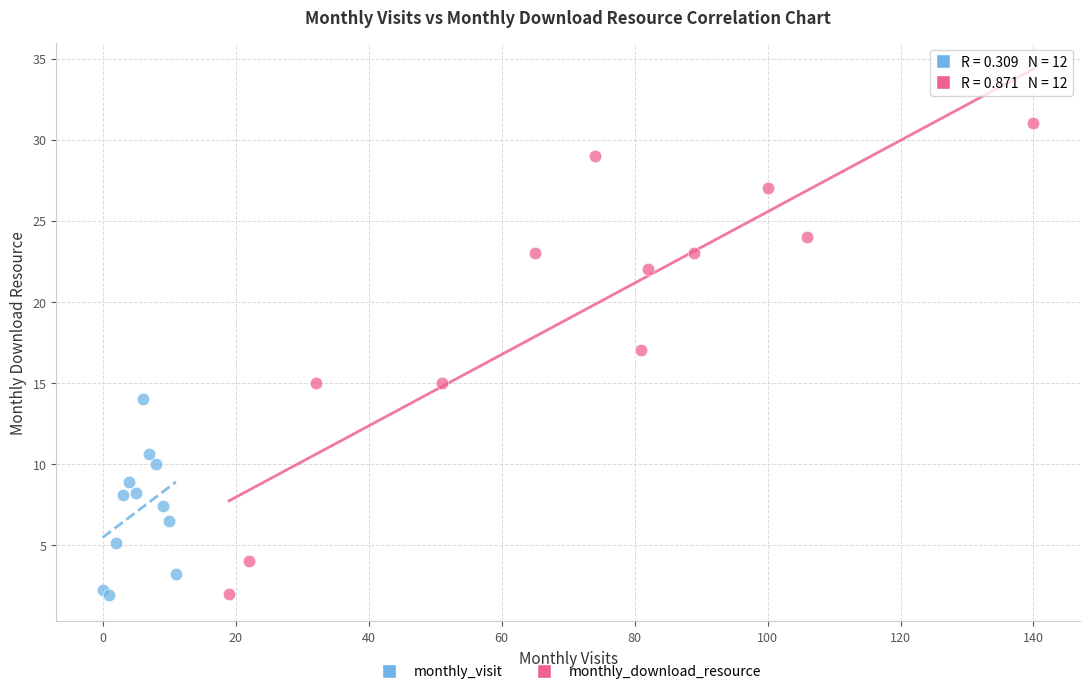

Which series has the largest Y range (max minus min)?

monthly_download_resource